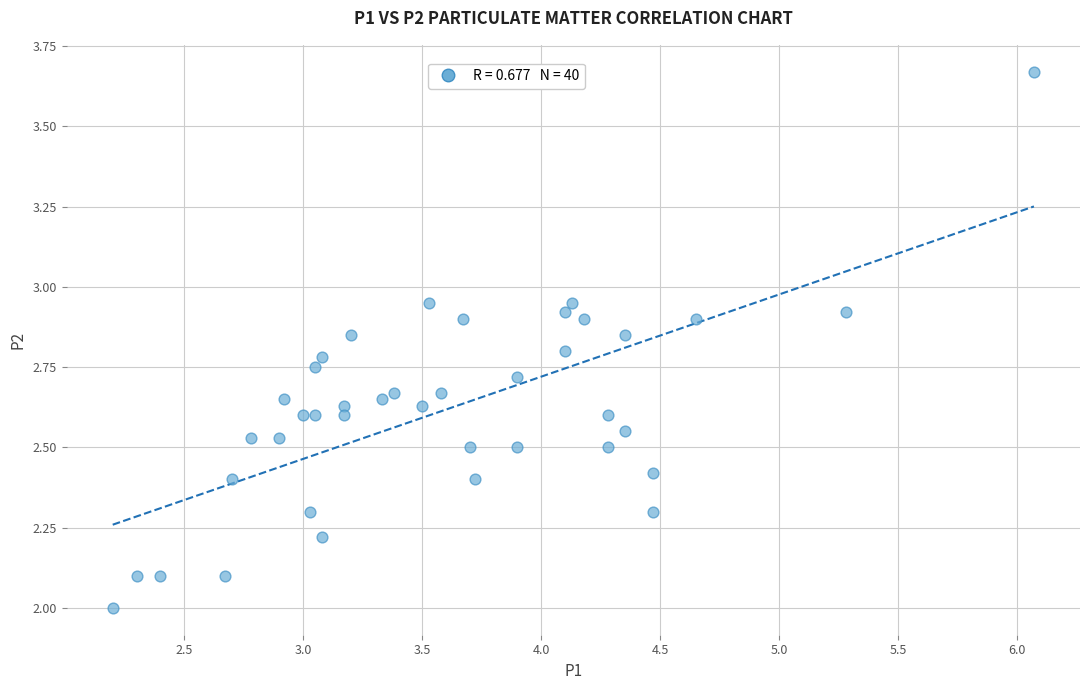

How many points are shown in the scatter plot?

40